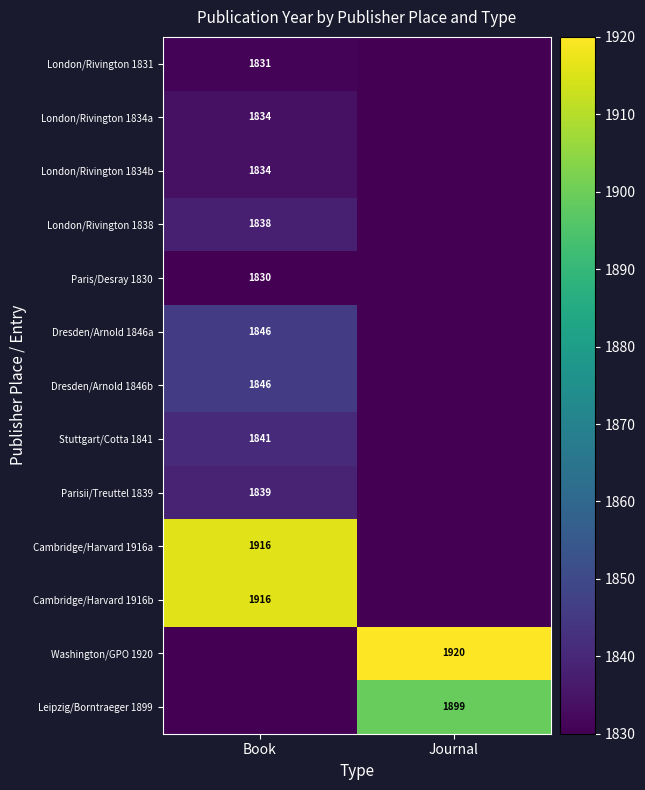

What is the total value across all series at Journal?

3819